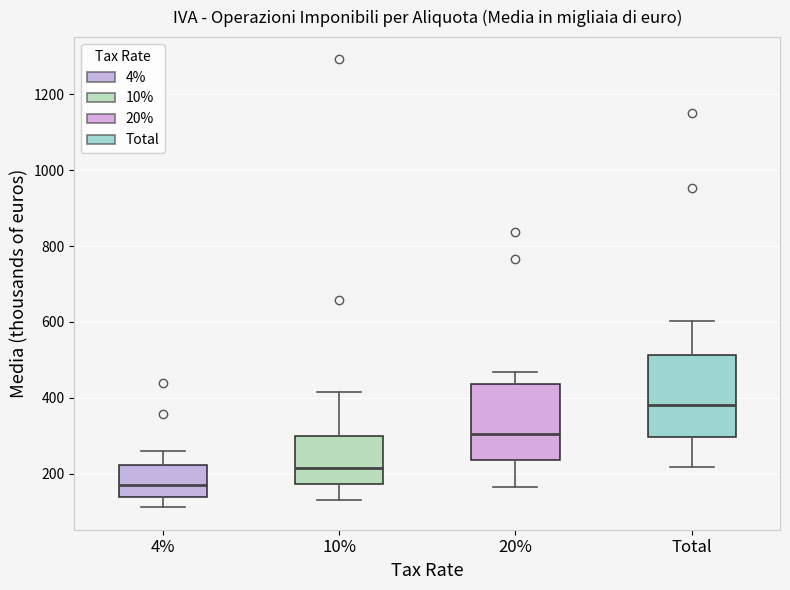

Reading left to right, read every box against the y-axis: the position of its median line, the range the box covers, and the ends of its whiskers. The values are not printed on the chart, so give them approximately, as read against the axis.

4%: median 180, box 140 to 220, whiskers 120 to 260
10%: median 220, box 180 to 300, whiskers 140 to 420
20%: median 300, box 240 to 440, whiskers 160 to 460
Total: median 380, box 300 to 520, whiskers 220 to 600